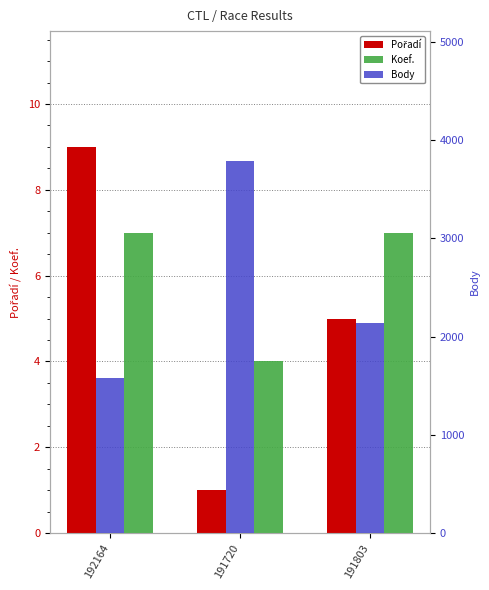

Which series has the widest spread of values?

Body